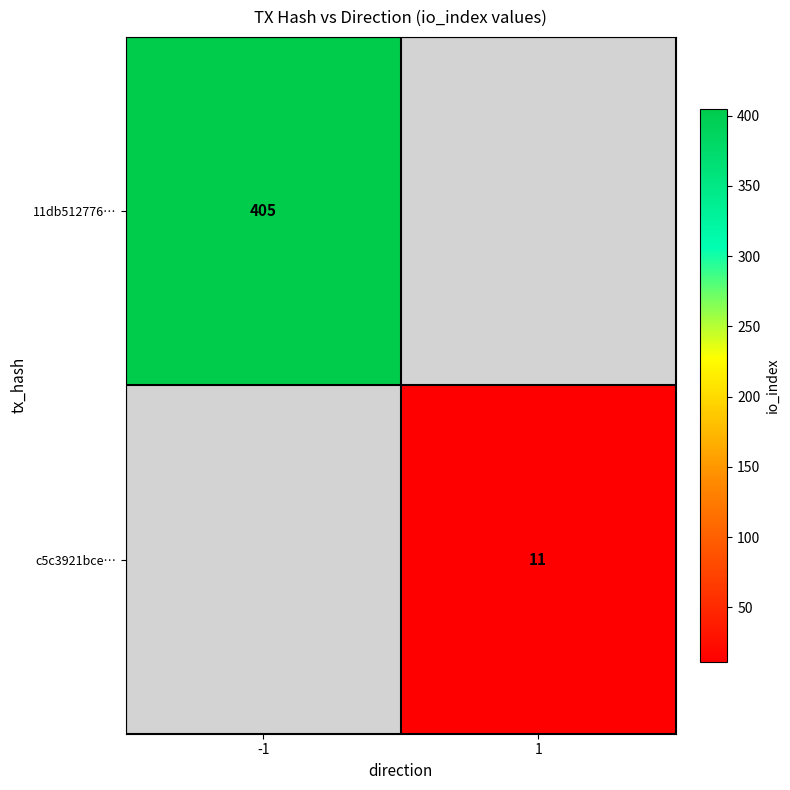

The value of c5c3921bce… at 1 is 11. True or false?

True